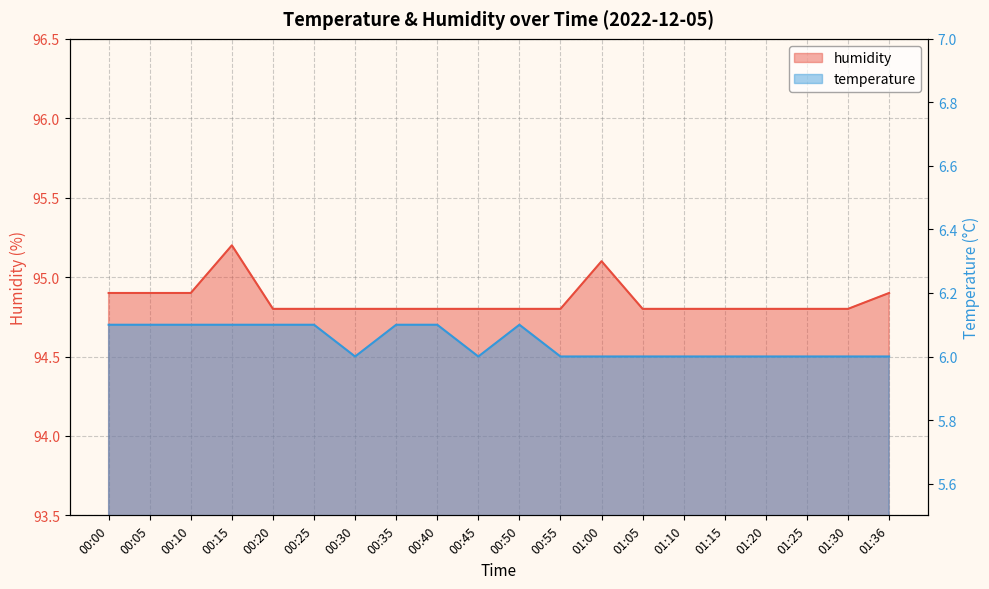

What is the approximate value of temperature at 00:10?

6.1